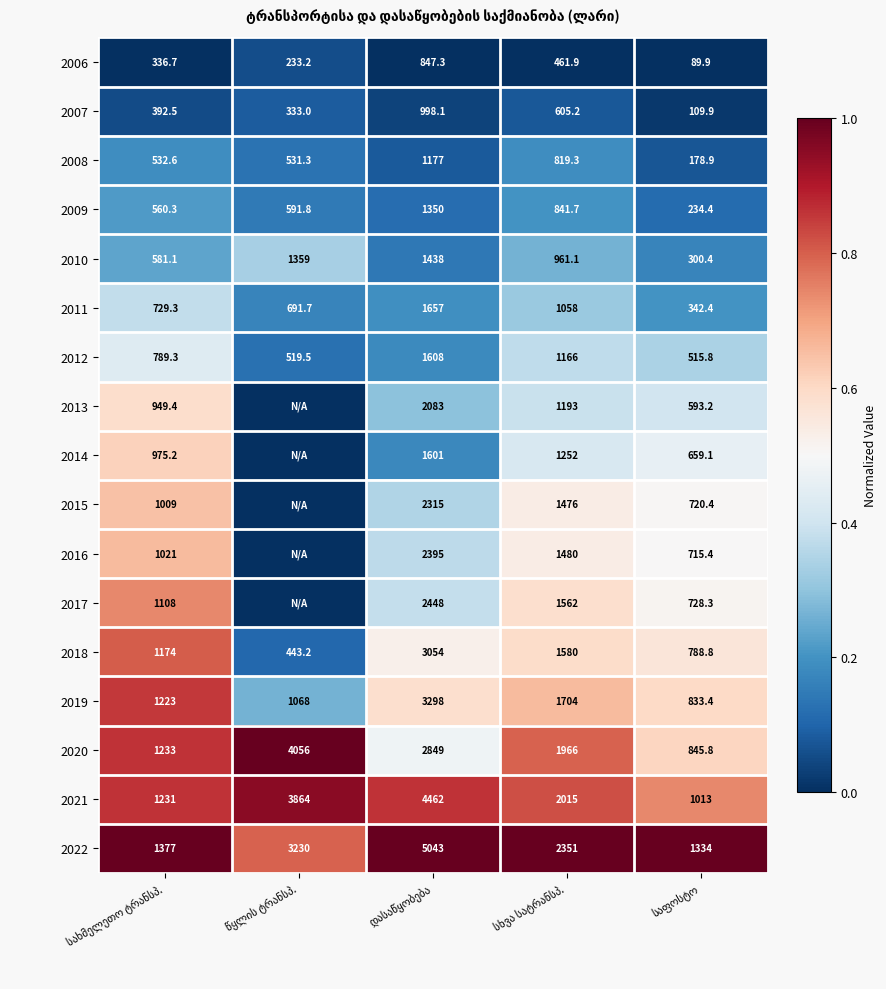

What is the average value of the 2006 series?

393.8